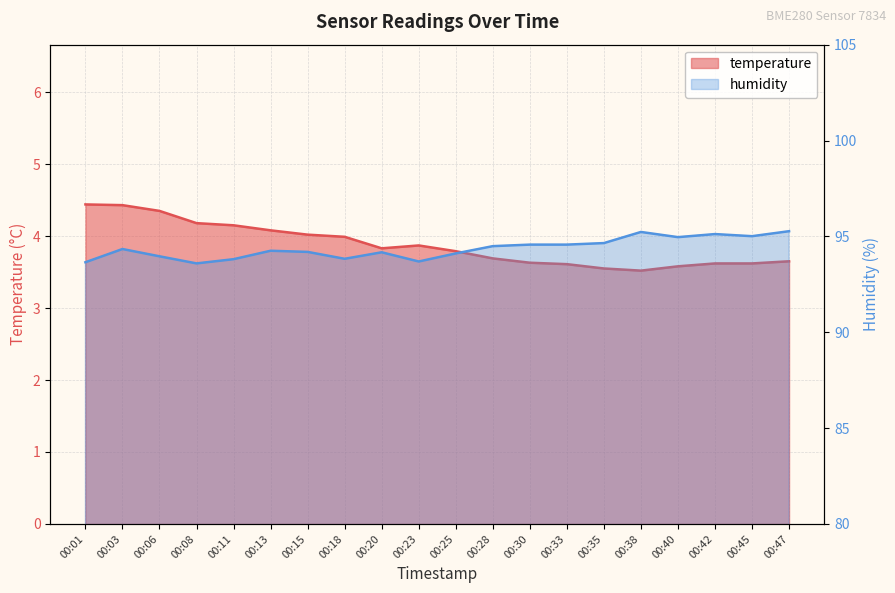

Where is temperature nearest to the value 3?

00:38